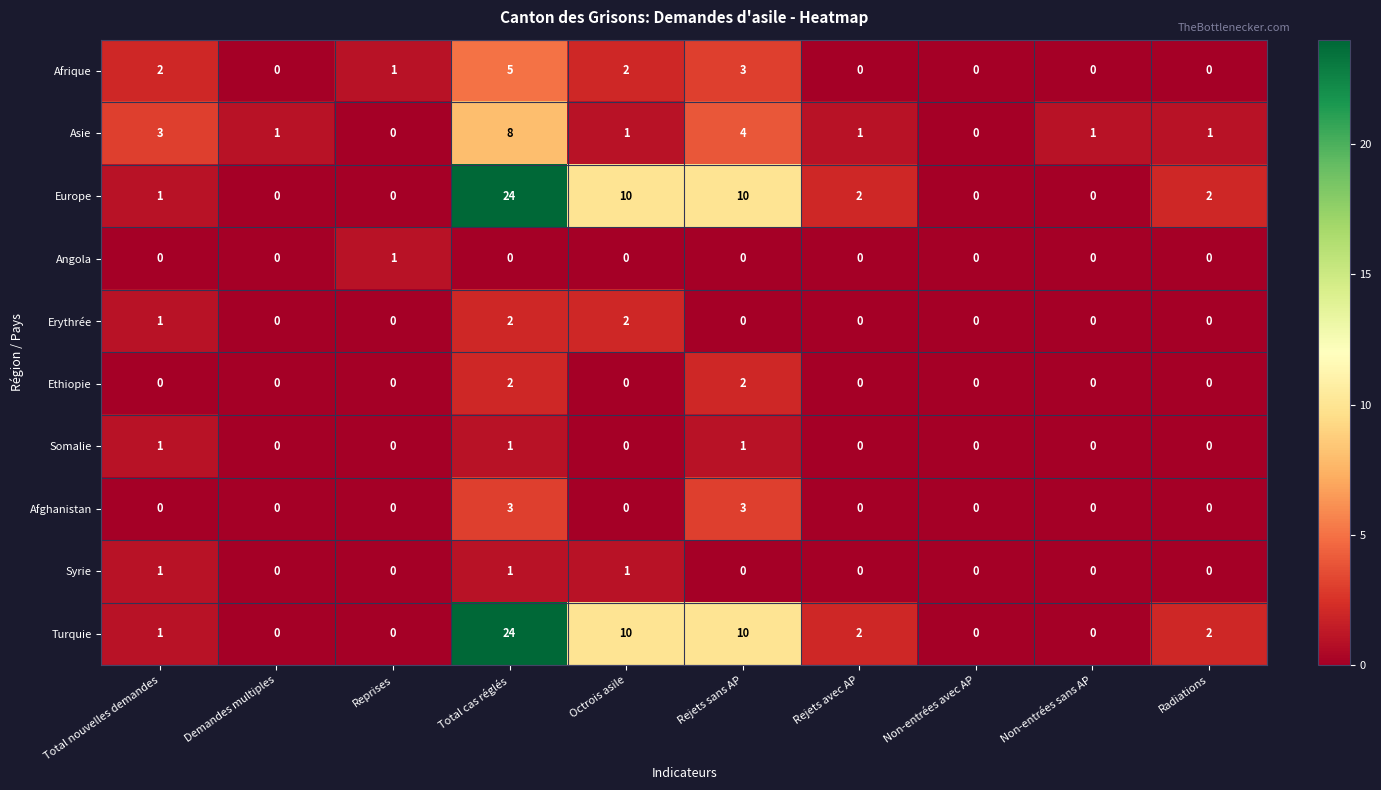

What is the difference between the highest and lowest values at Octrois asile?

10